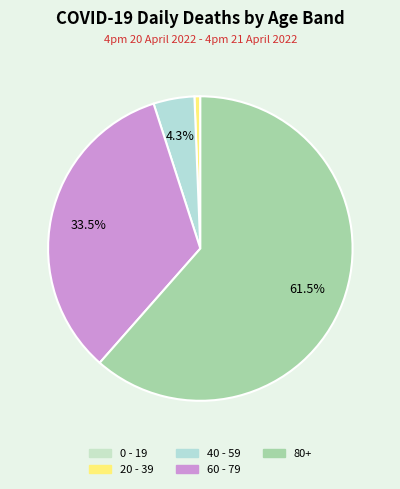

Which slice represents more than half of the pie?

80+